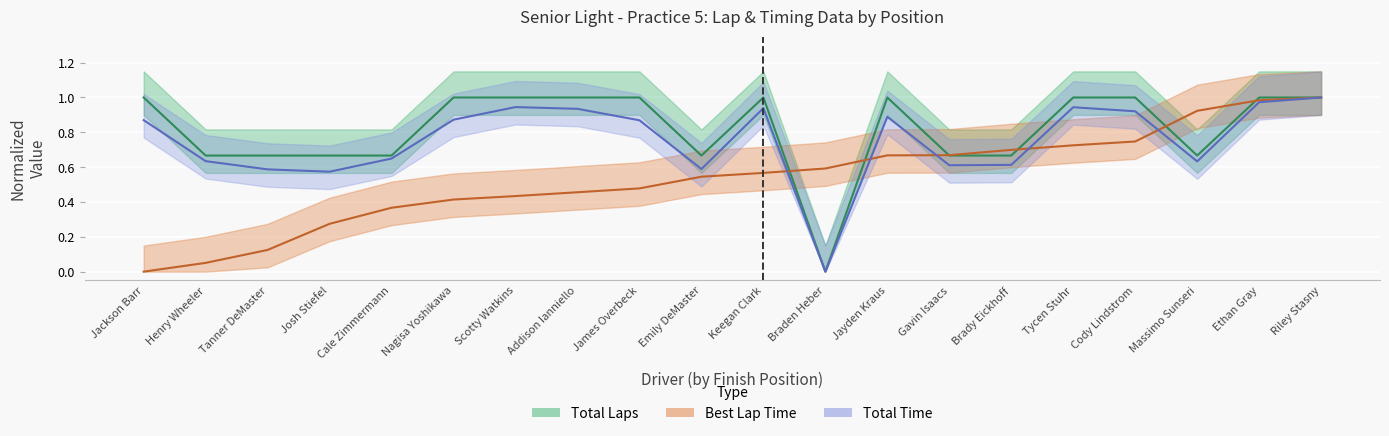

List the series in order of their peak value, lowest first.

Total Laps, Best Lap time, Total Time